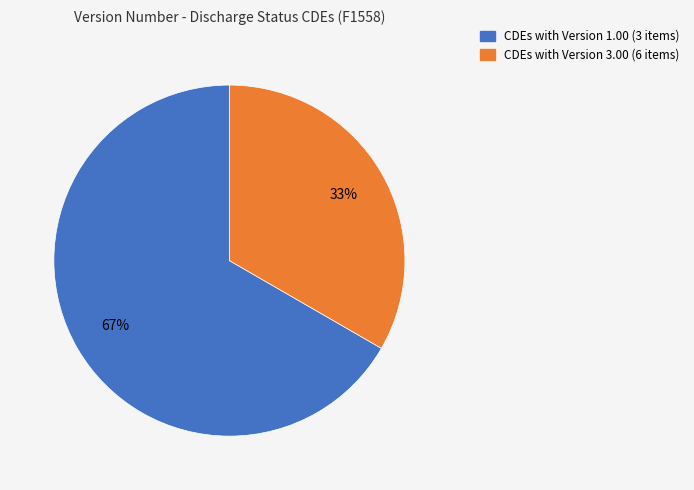

Is there a majority slice in this chart?

Yes